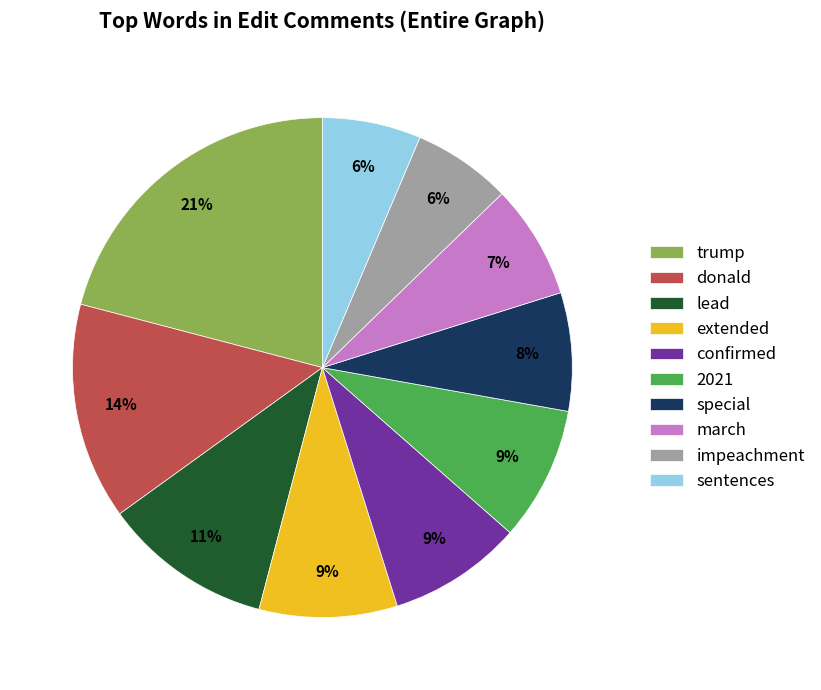

Between trump and confirmed, which is larger?

trump